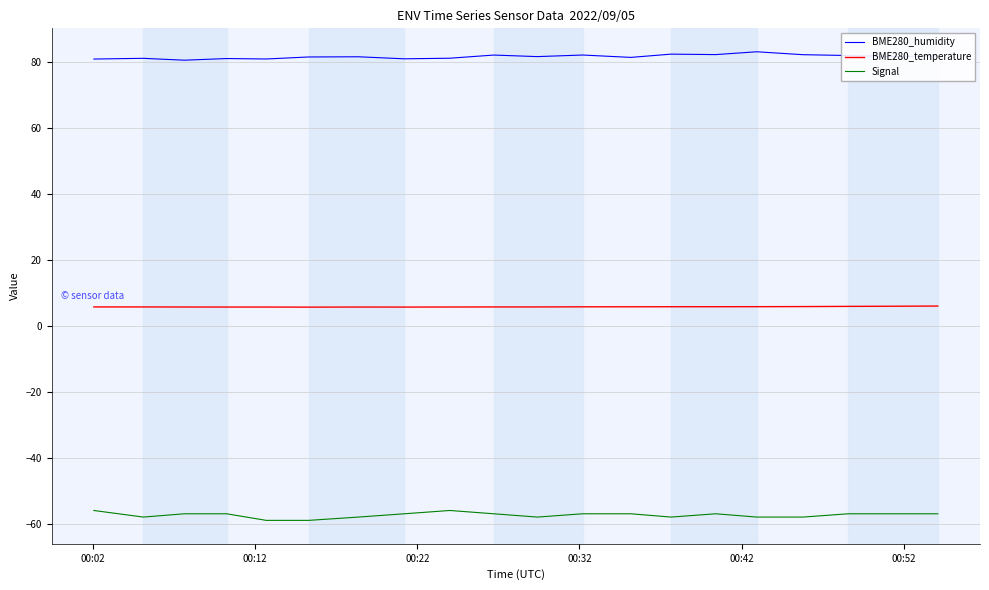

What is the minimum value for BME280_humidity?

80.7